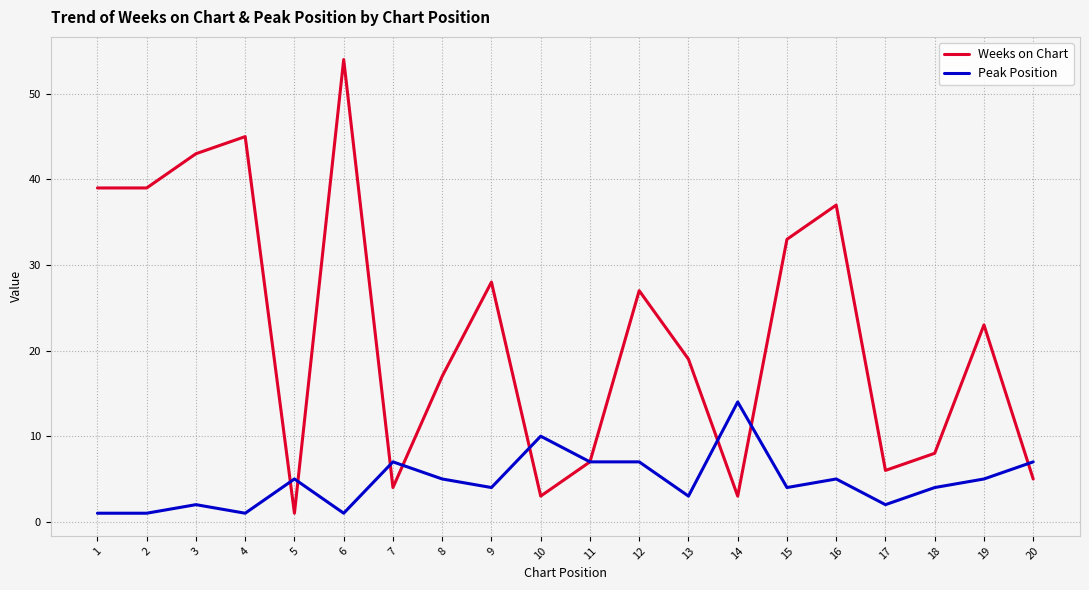

Which category has the highest value across all series?

6